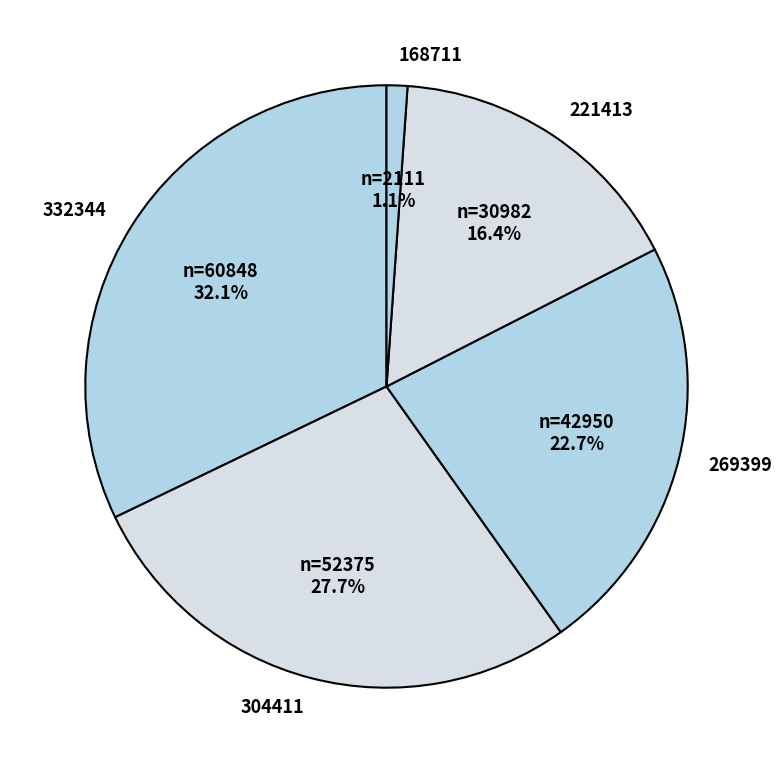

Does 269399 represent more than half of the total?

No